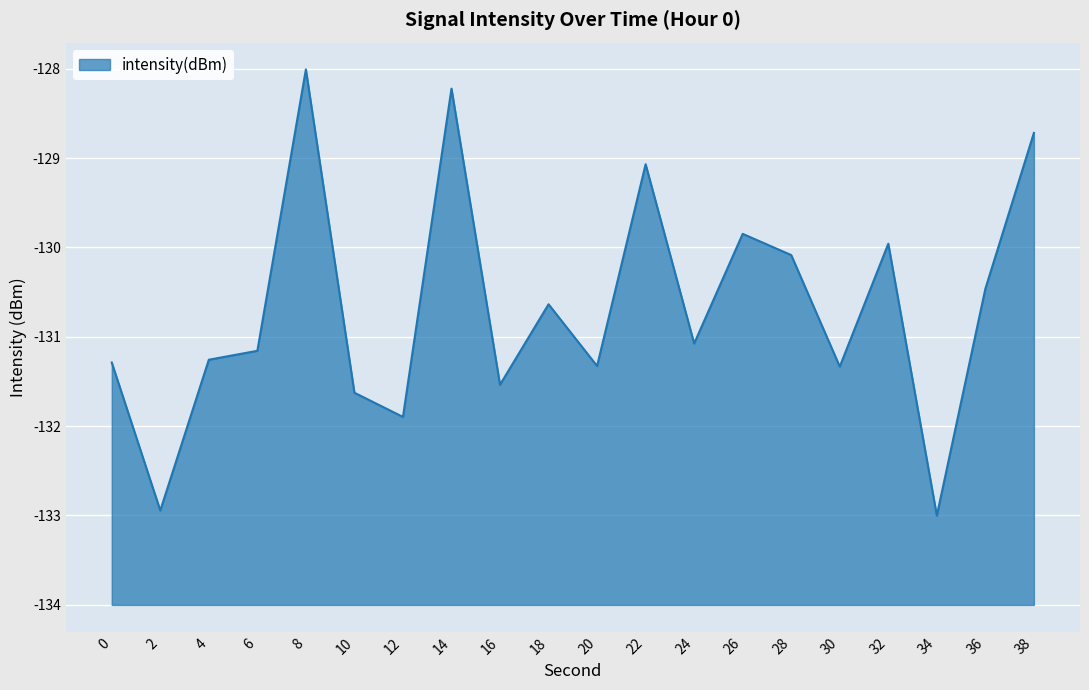

True or false: there are more than 0 points higher than both neighbors.

True